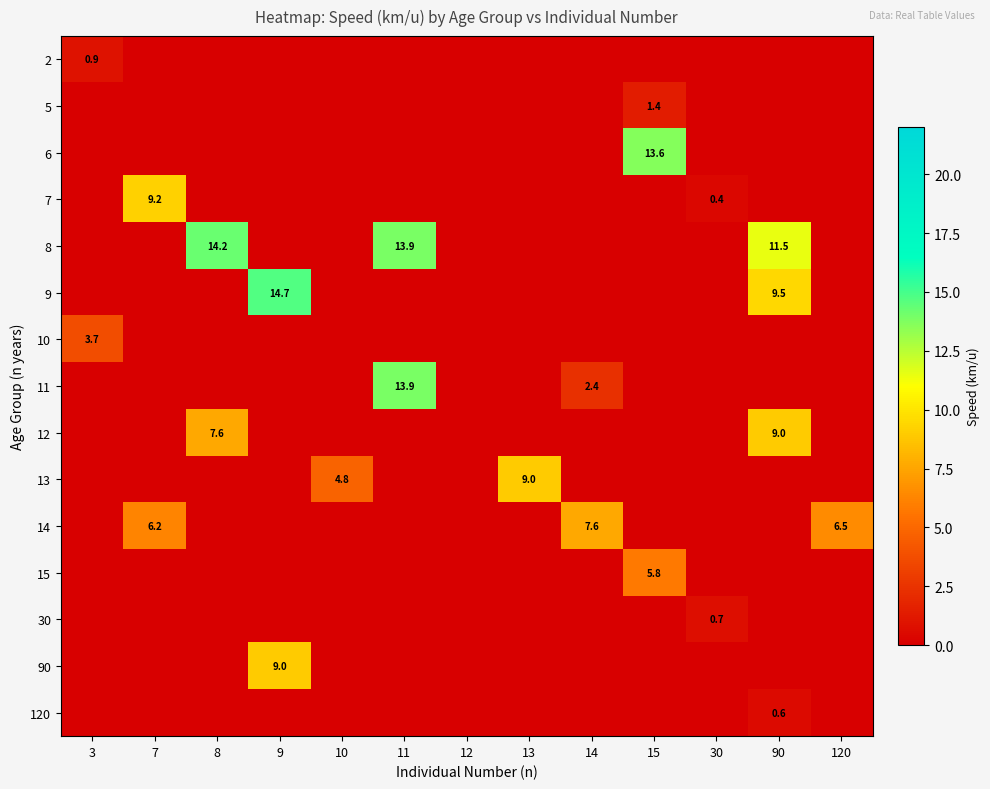

How many series are shown in this chart?

15